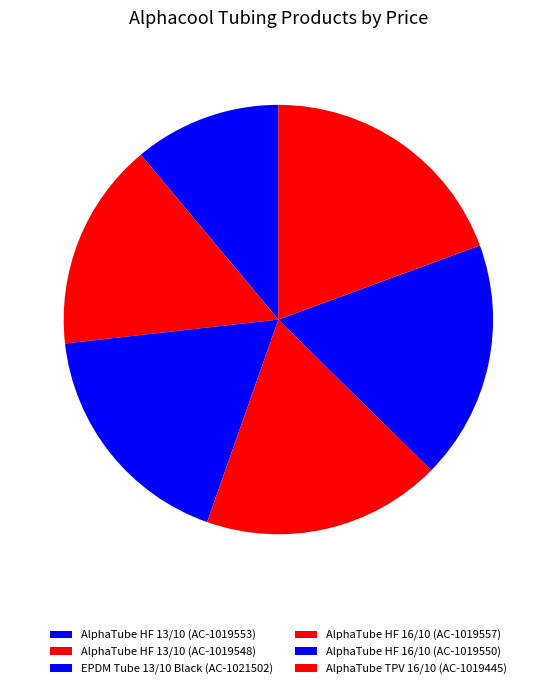

To the nearest percent, what portion does AlphaTube TPV 16/10 (AC-1019445) represent?

19%